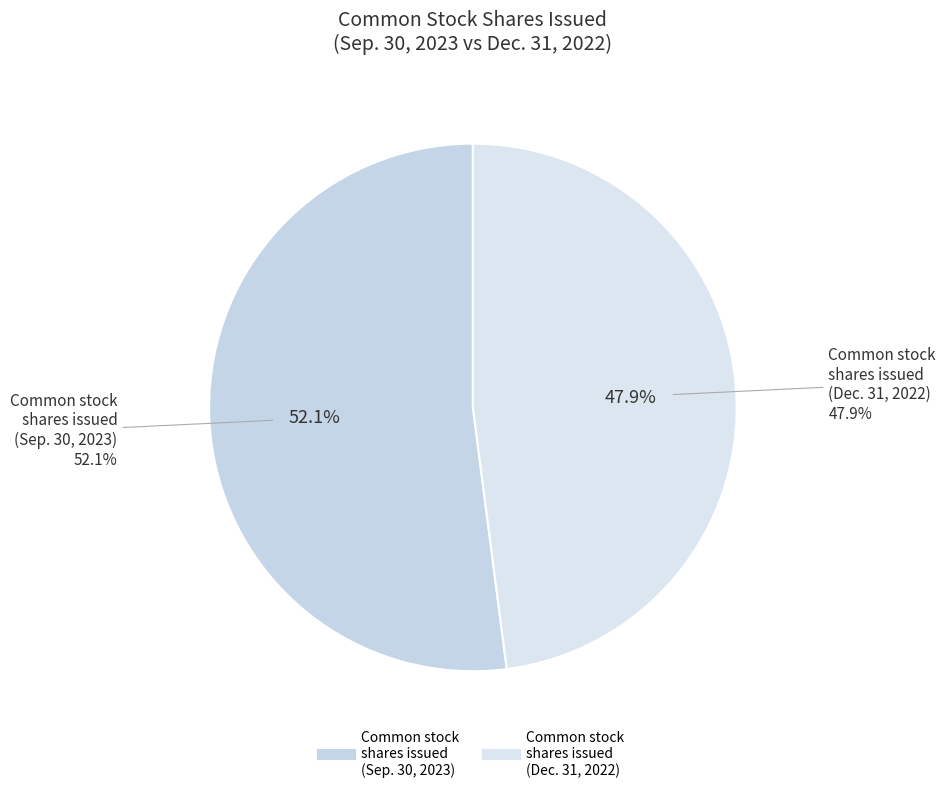

Which category has the biggest portion of the pie?

Common stock, shares issued (Sep. 30, 2023)